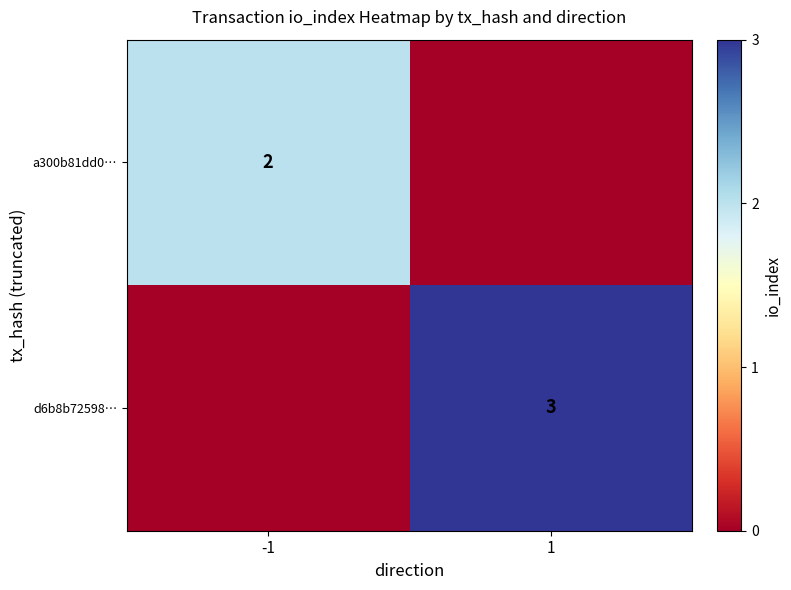

The d6b8b72598… series shows 5 at 1. True or false?

False